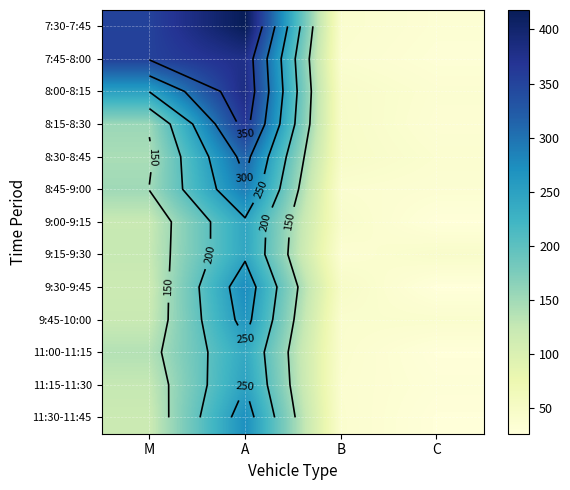

The 9:45-10:00 series shows 10 at C. True or false?

False